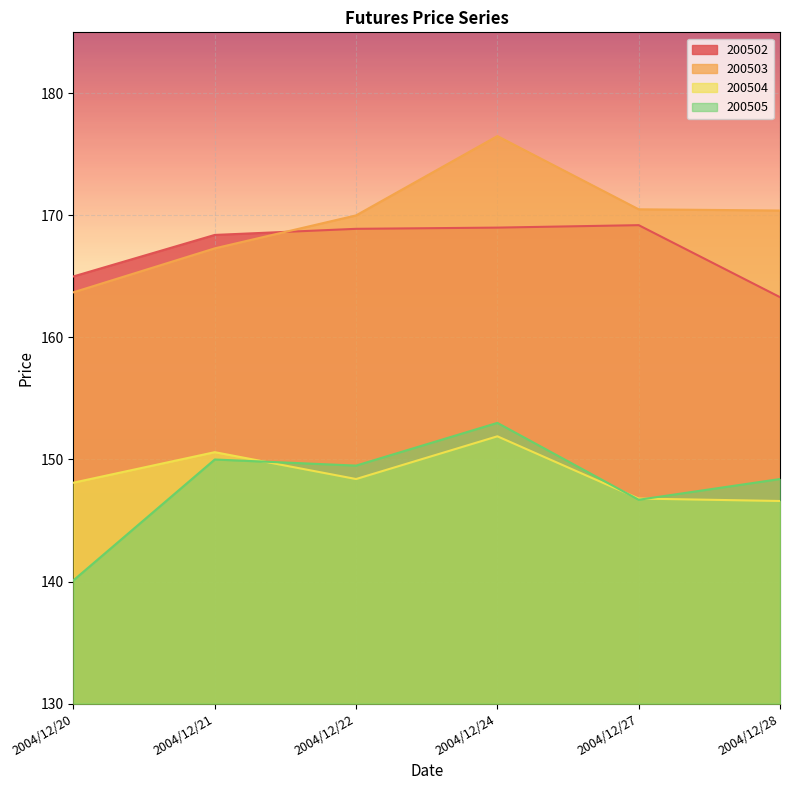

Count the number of categories in the chart.

6